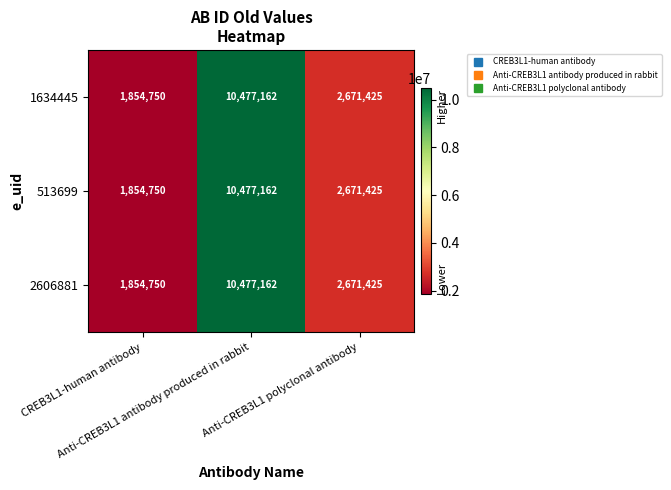

How many categories are shown in the chart?

3